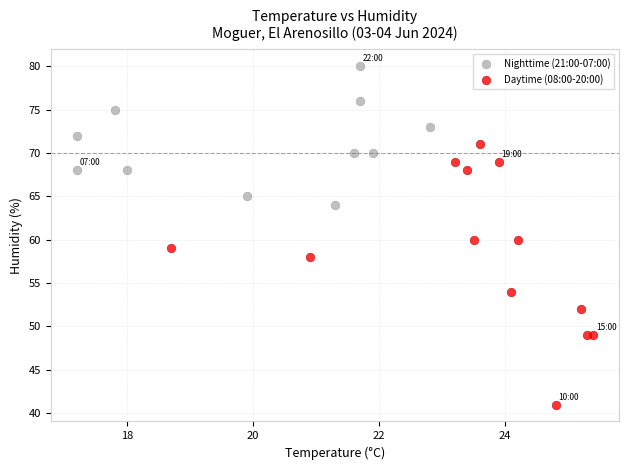

Which series reaches the maximum Y coordinate?

Nighttime (21:00-07:00)